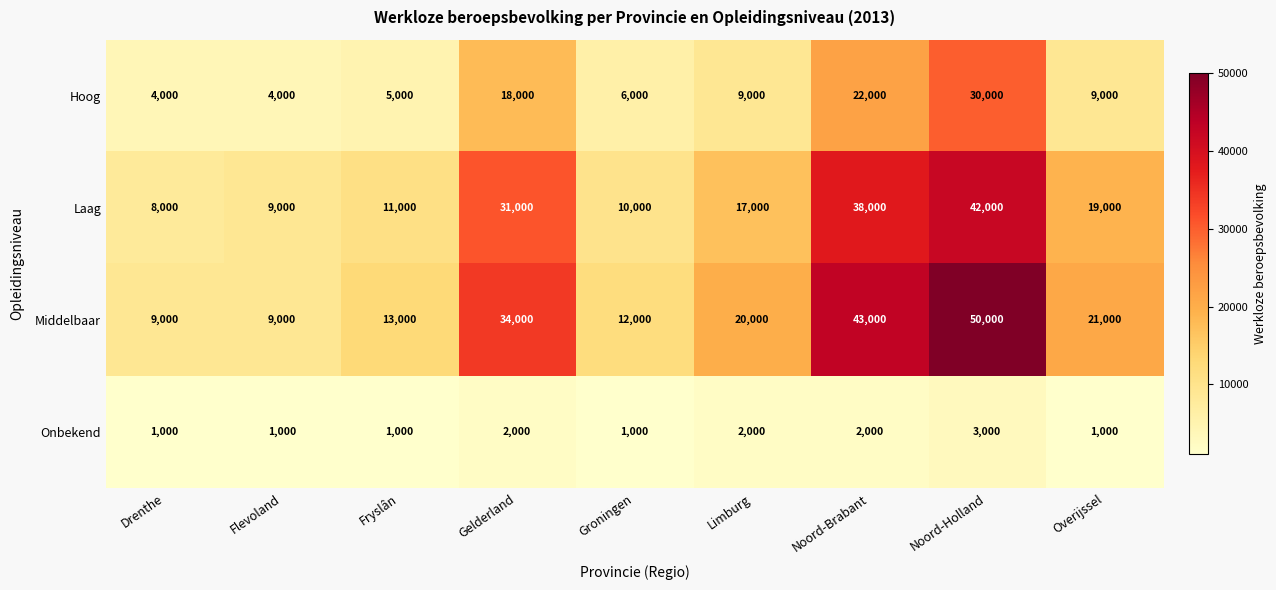

What is the total value across all series at Gelderland?

85000